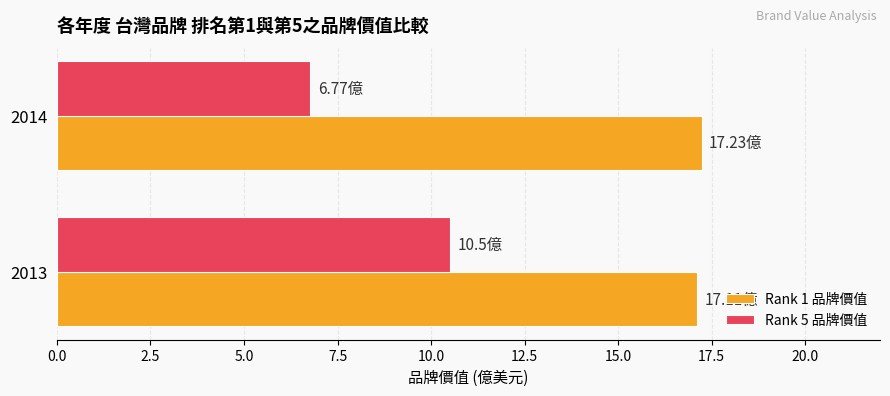

What is the maximum value shown in the chart?

17.2